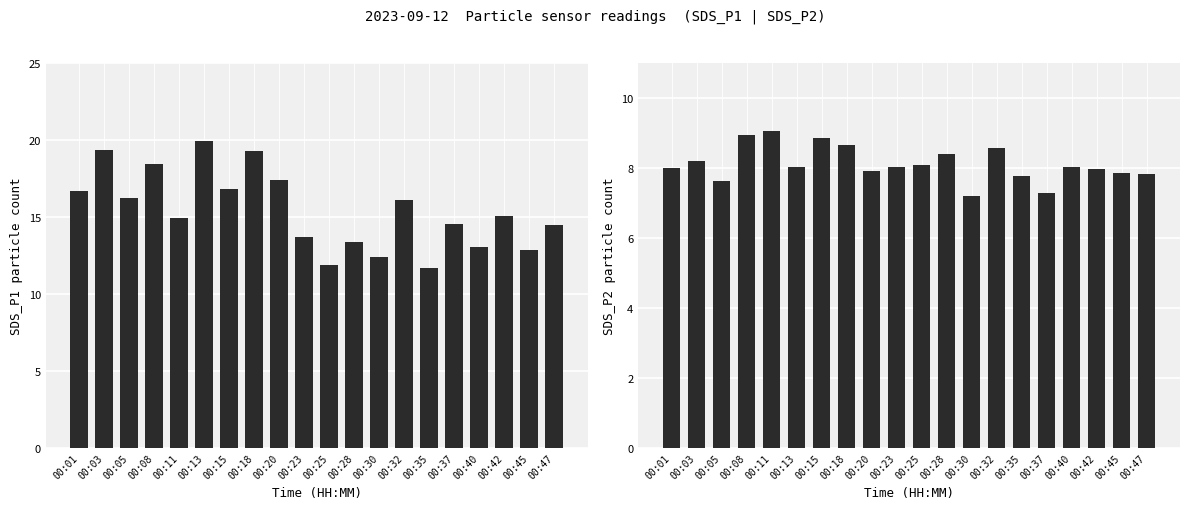

True or false: Avg SDS_P2 has a value of 7.8 at 00:47.

True